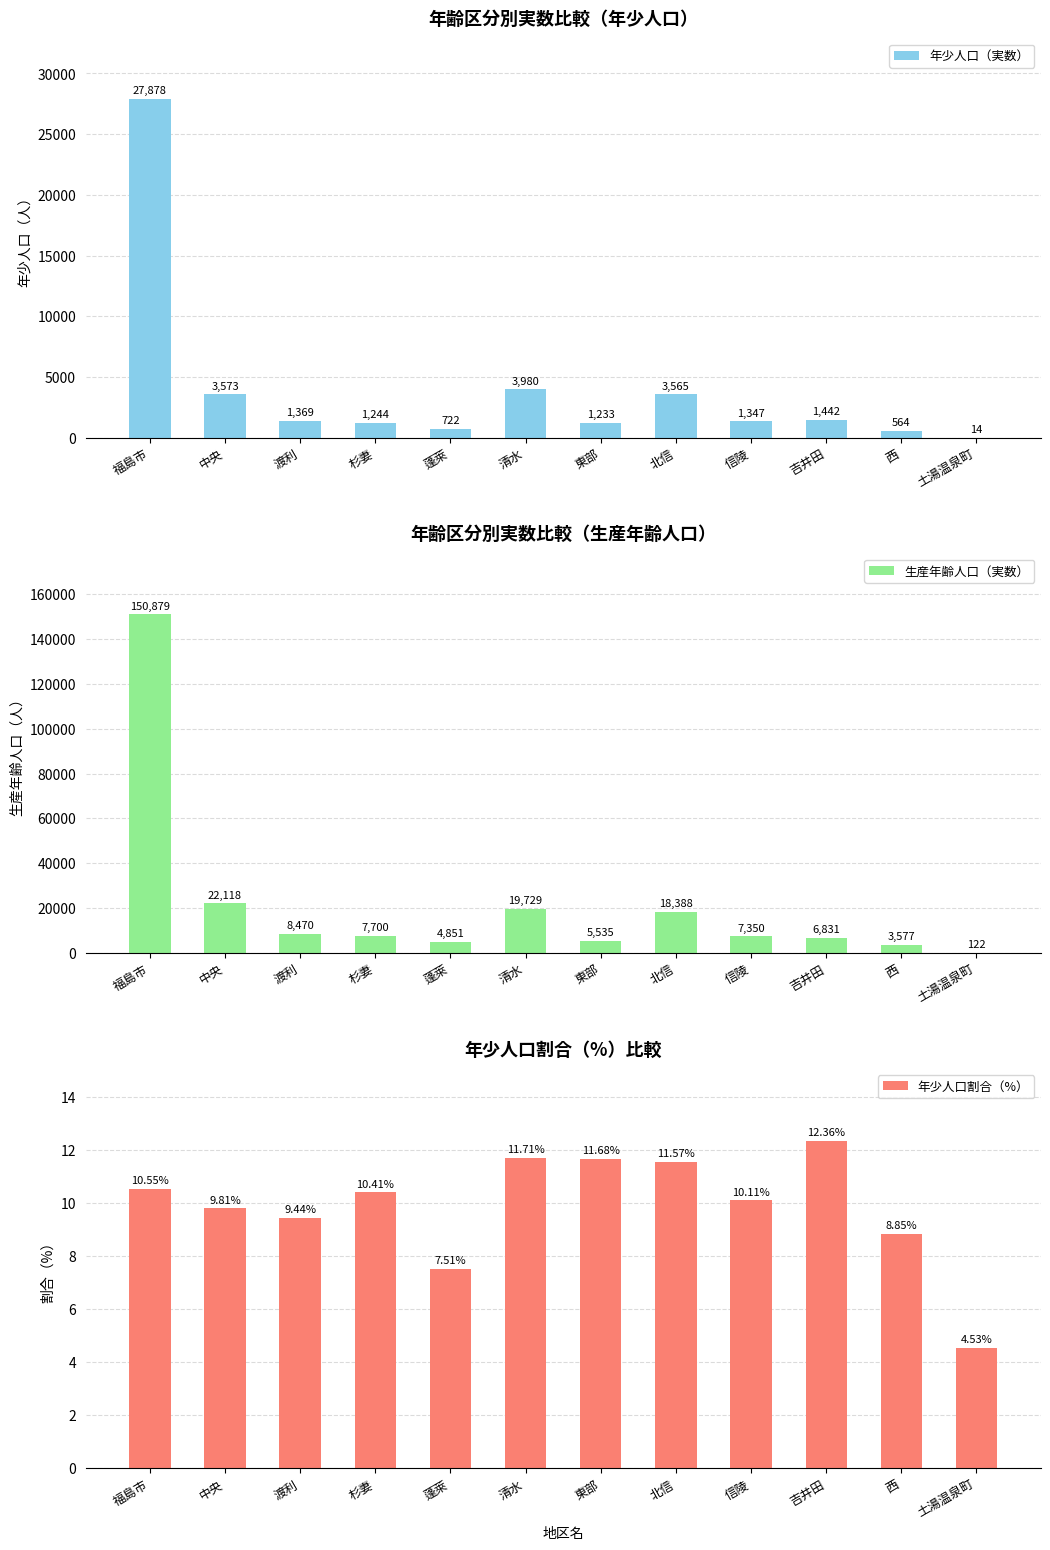

What is the average value of the 年少人口割合（%） series?

9.9